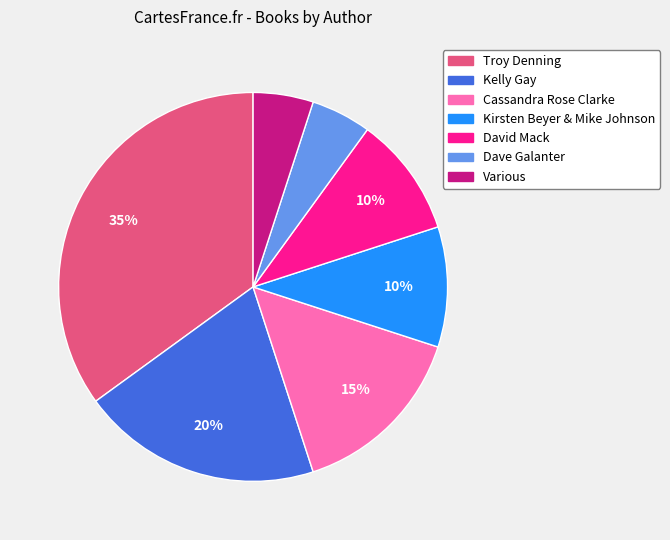

What is the largest slice in the pie chart?

Troy Denning